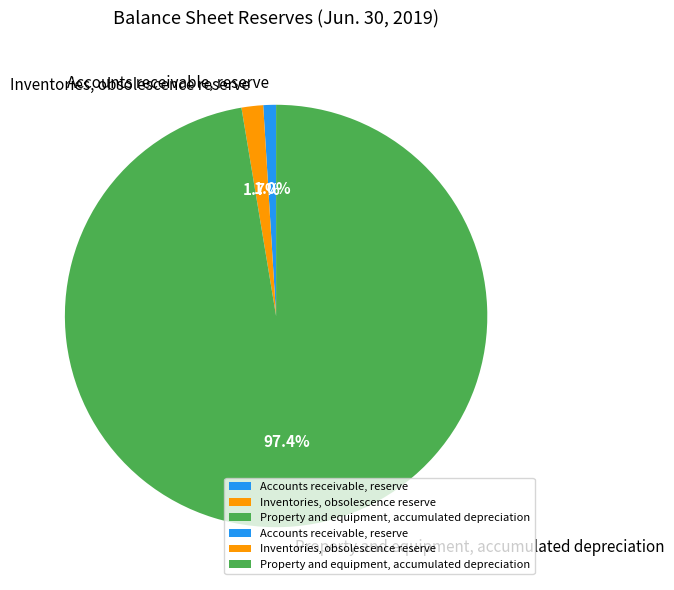

To the nearest percent, what is the difference between the Inventories, obsolescence reserve and Accounts receivable, reserve slice percentages?

1%